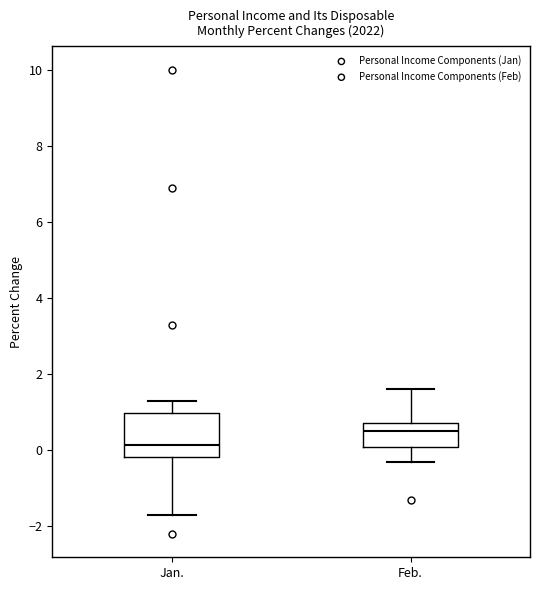

Which box's median line is the highest?

Feb.